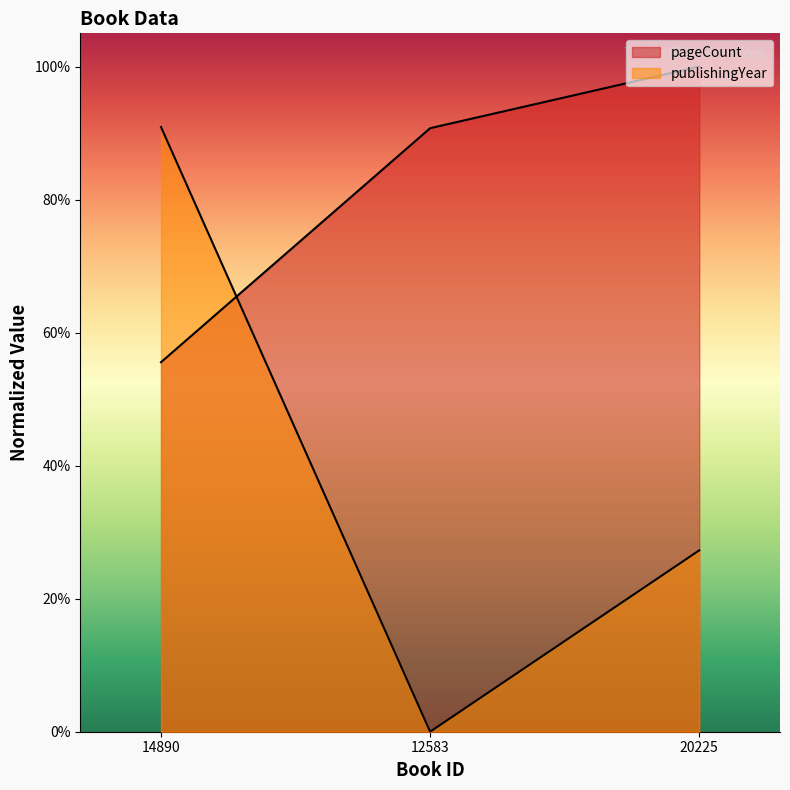

The publishingYear series shows 11.0 at 20225. True or false?

False